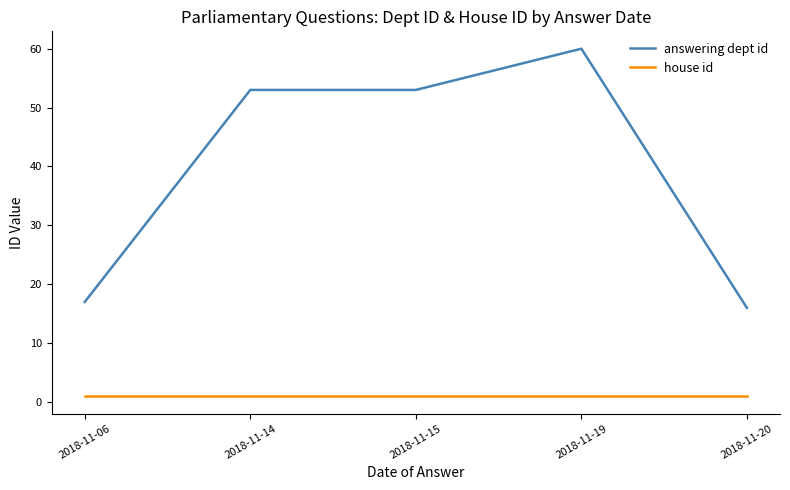

True or false: answering dept id and house id cross at least once.

False